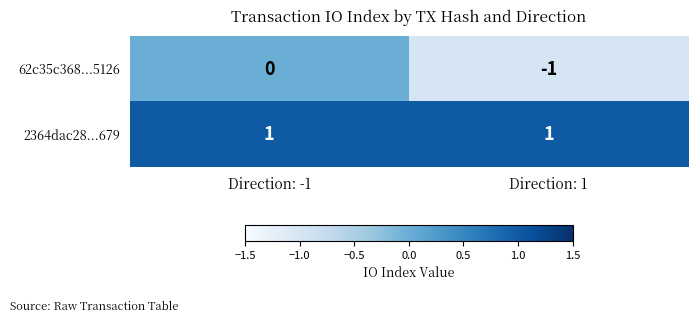

Which series has the largest total across all categories?

2364dac28...679